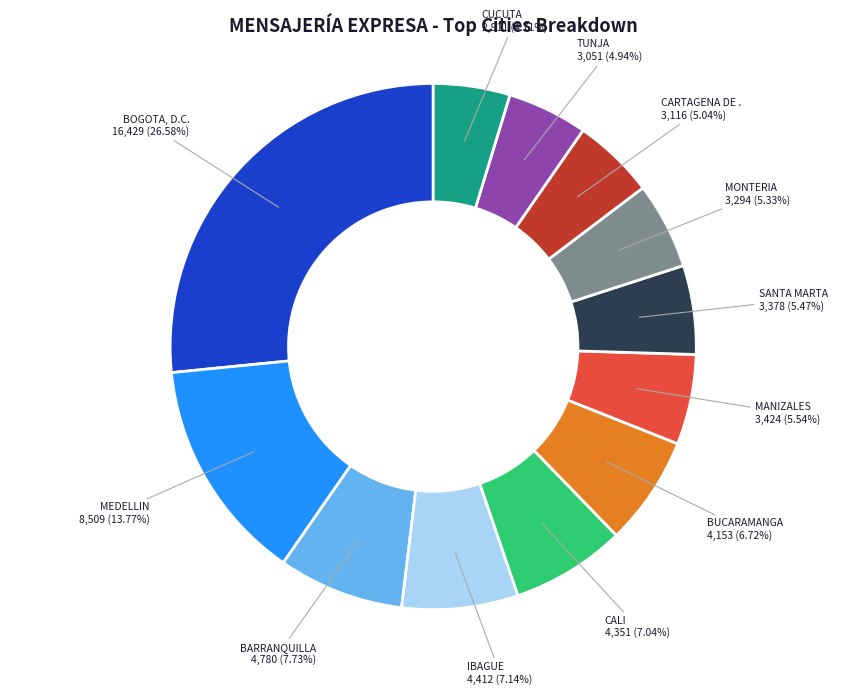

Does any single category account for the majority?

No